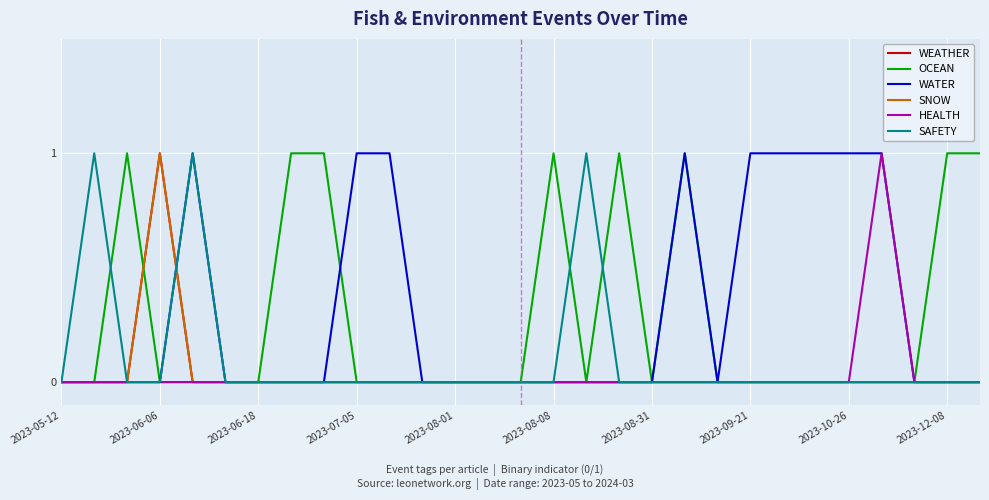

At which label is OCEAN closest to 0?

2023-05-12